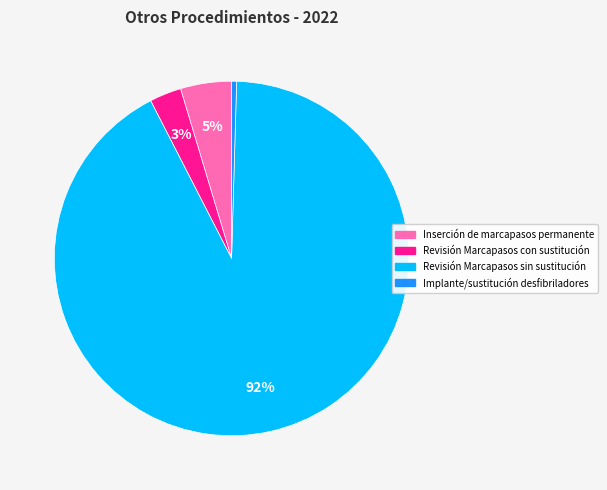

How many segments does this pie chart have?

4